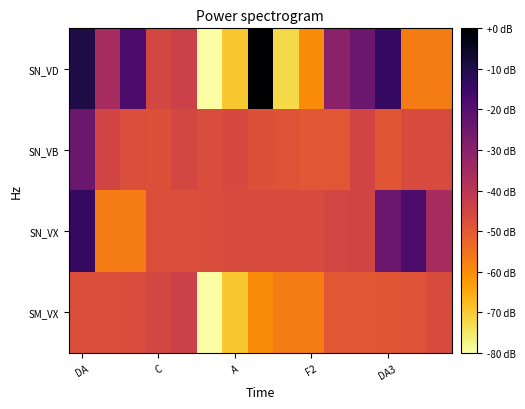

At which category is the sum across all series the highest?

DA